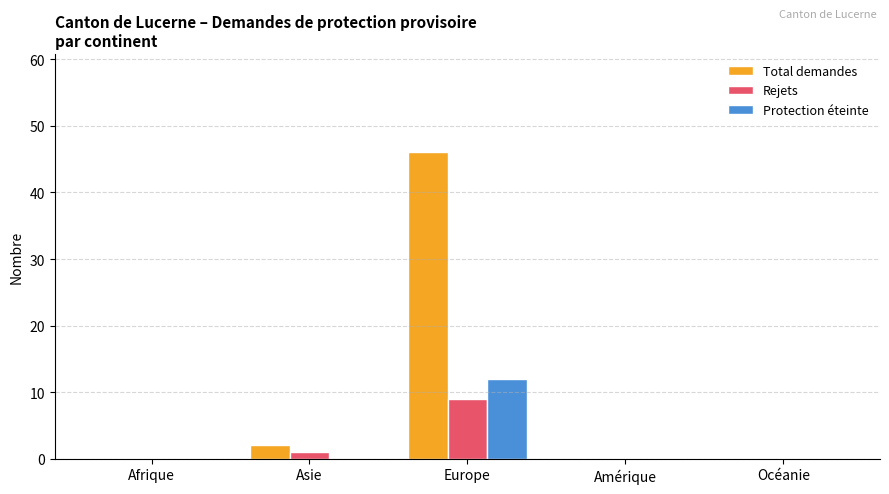

Is the value of Rejets at Europe greater than the value of Protection éteinte at Europe?

No